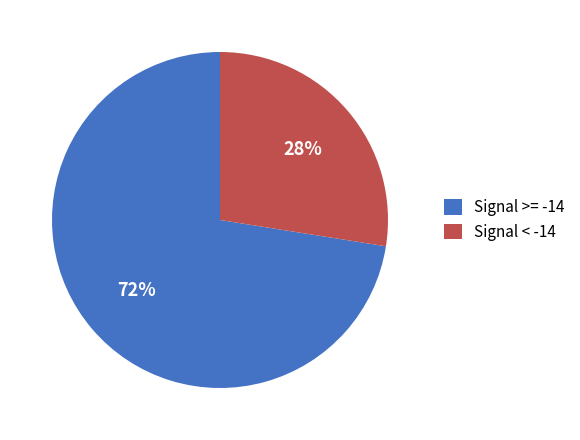

Count the number of slices in the pie.

2